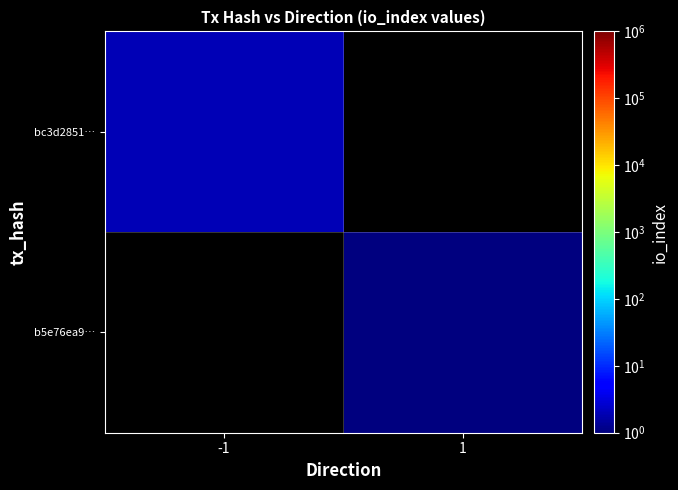

List the labels in order of b5e76ea9… value, smallest first.

-1, 1